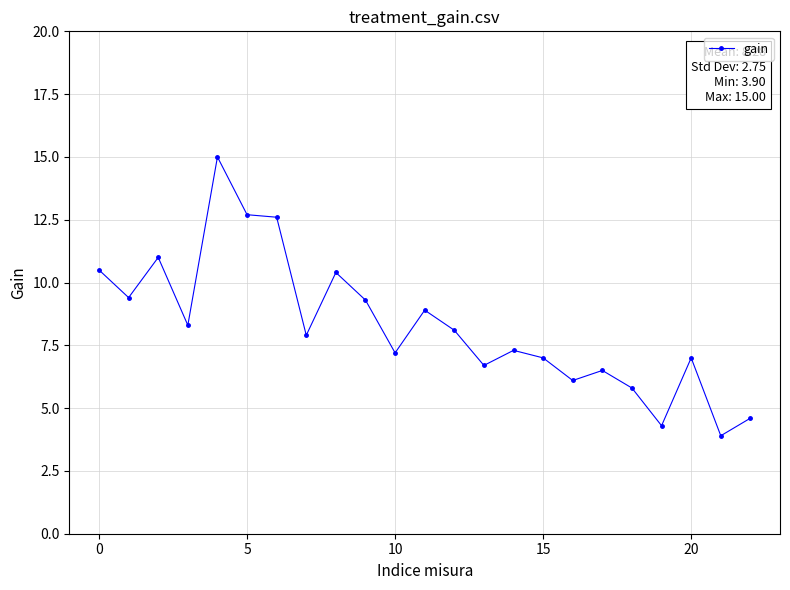

What is the value of the 14th point from the left?

6.7